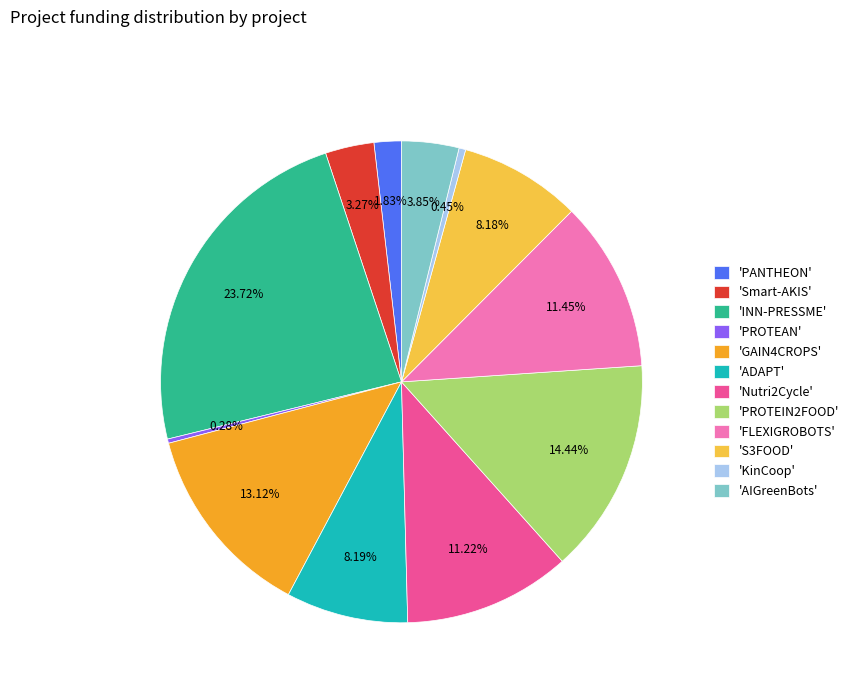

Is there any slice that represents more than half of the pie?

No